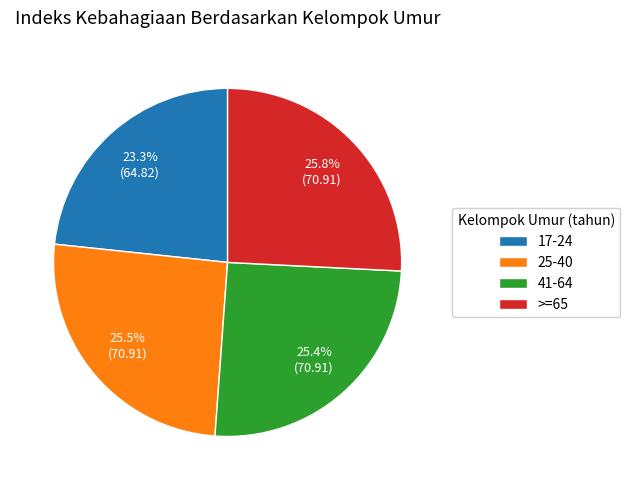

Approximately how many times larger is the value at 25-40 compared to >=65?

1.0